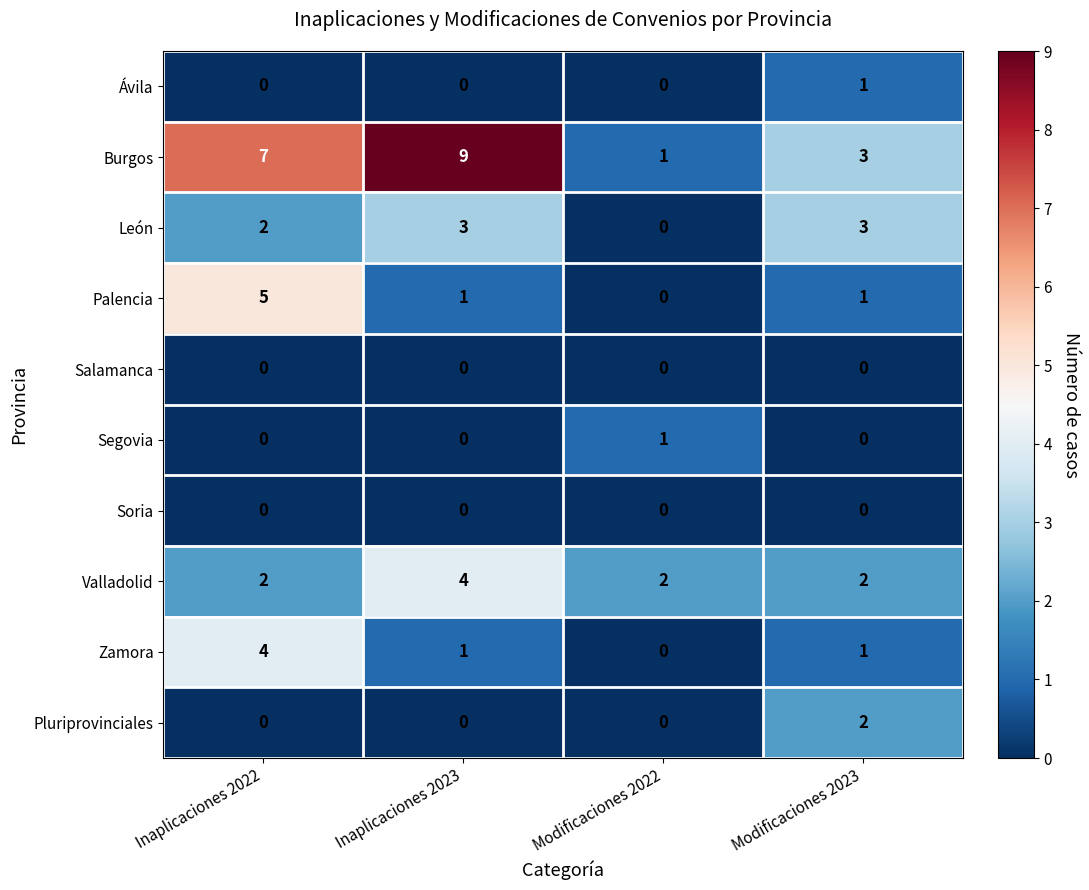

The Salamanca series shows 0 at Modificaciones 2023. True or false?

True